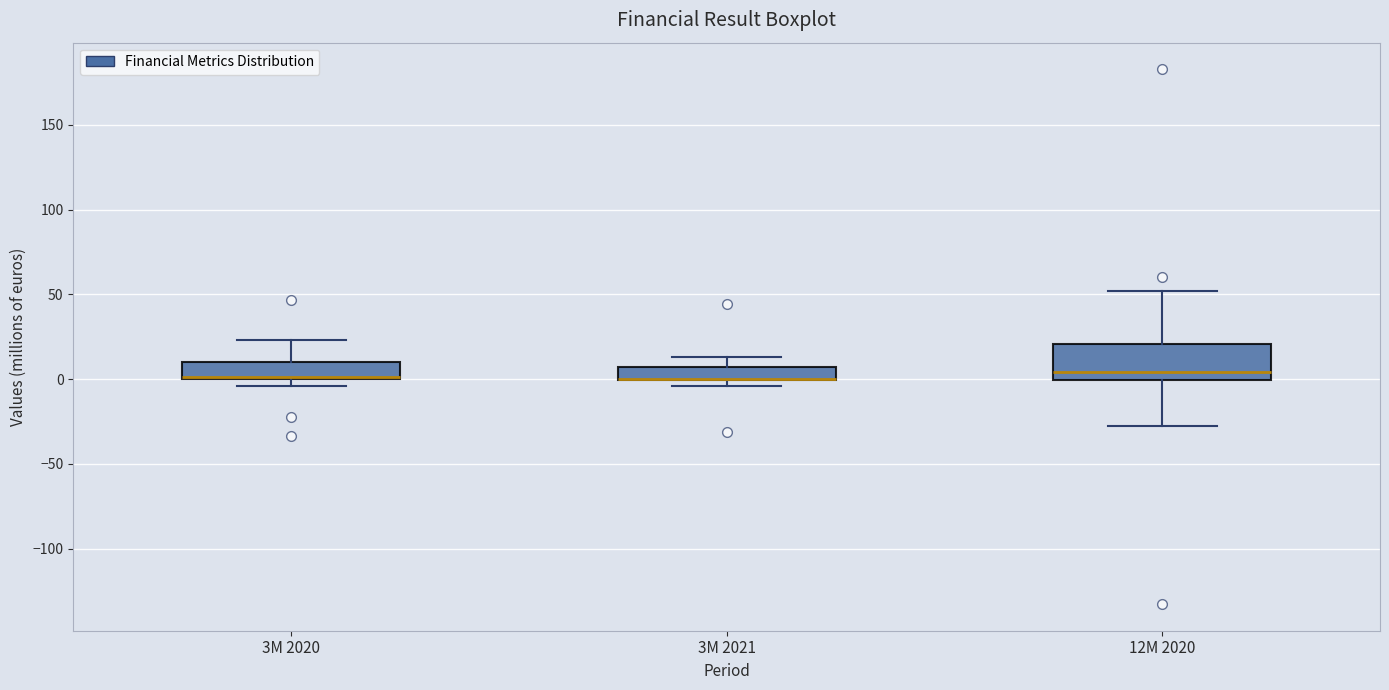

Reading left to right, transcribe this box plot: for each box, give where its median line is, the range the box spans, and where its two whiskers end, as read against the y-axis. The values are not printed on the chart, so give them approximately, as read against the axis.

3M 2020: median 0, box 0 to 10, whiskers -5 to 25
3M 2021: median 0 (drawn on the box's lower edge), box 0 to 5, whiskers -5 to 15
12M 2020: median 5, box 0 to 20, whiskers -30 to 50